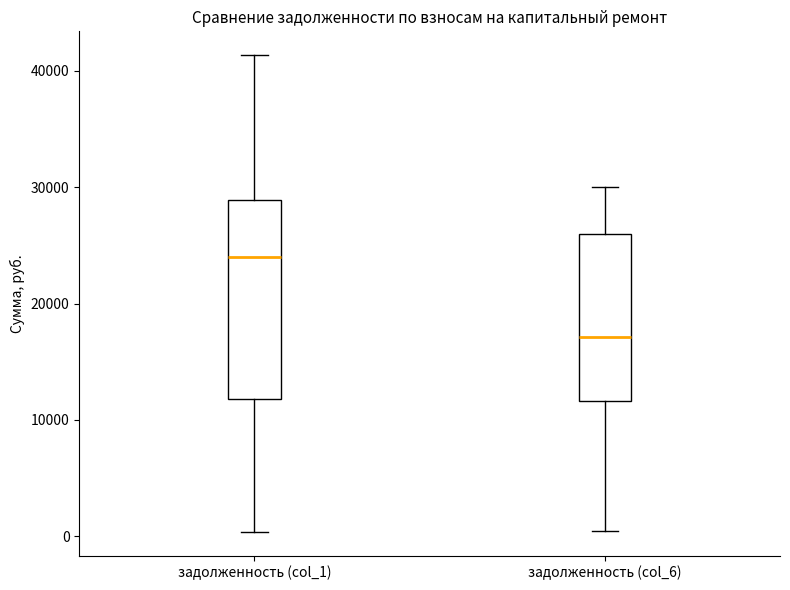

Reading left to right, transcribe this box plot: for each box, give where its median line is, the range the box spans, and where its two whiskers end, as read against the y-axis. The values are not printed on the chart, so give them approximately, as read against the axis.

задолженность (col_1): median 24000, box 12000 to 29000, whiskers 0 to 41000
задолженность (col_6): median 17000, box 12000 to 26000, whiskers 0 to 30000